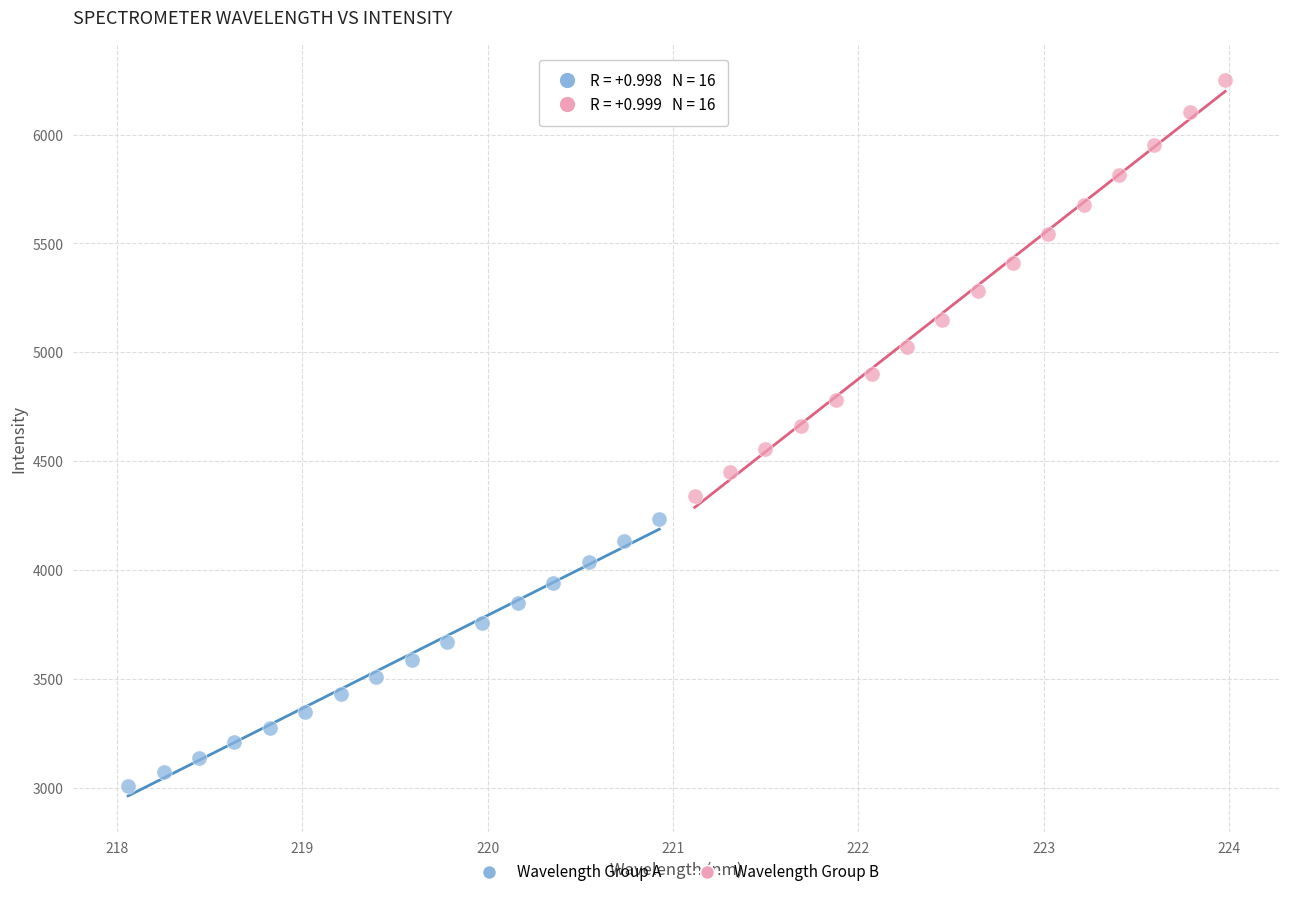

Which series contains the lowest Y value?

Wavelength Group A